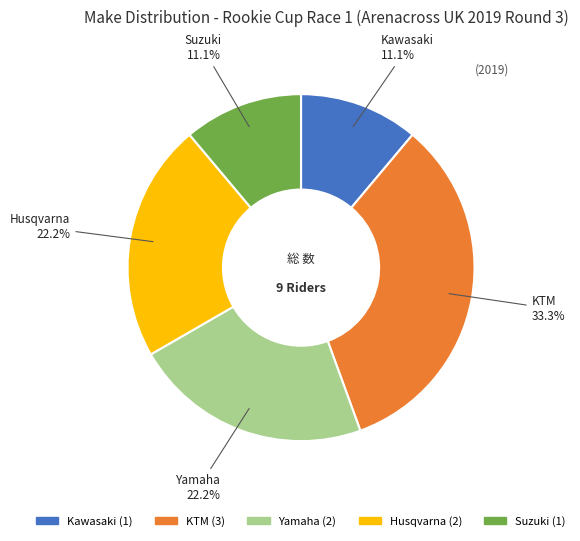

Is there any slice that represents more than half of the pie?

No